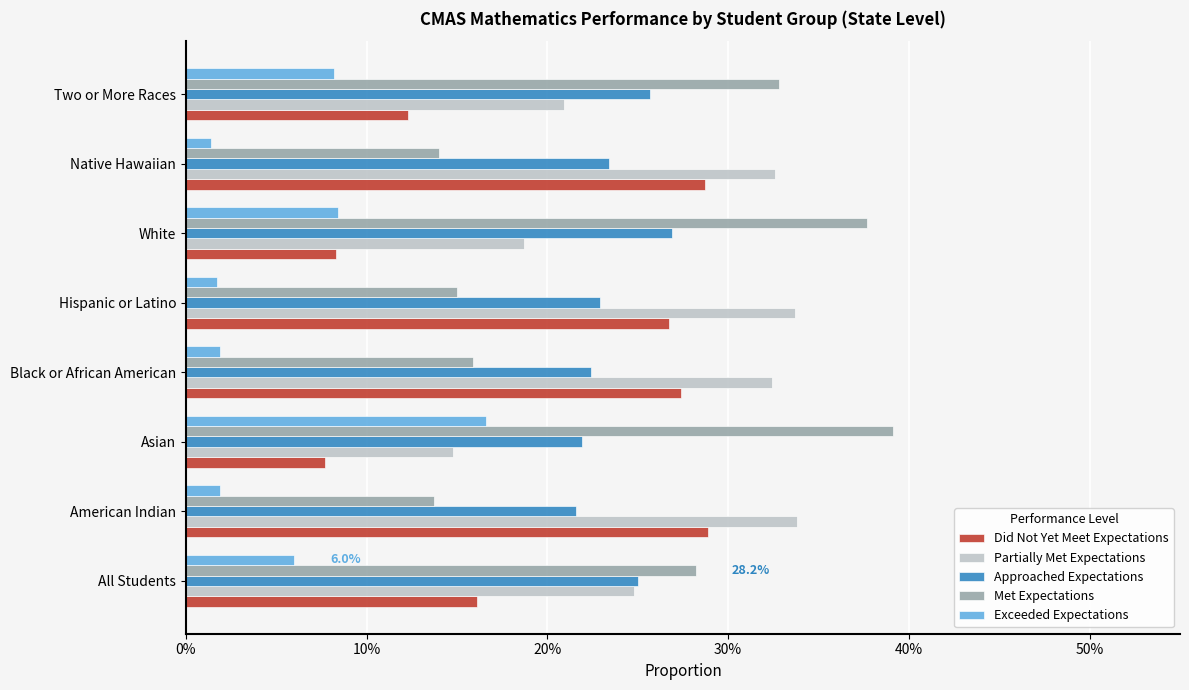

What is the difference between the maximum and second lowest values in the Partially Met Expectations series?

0.2